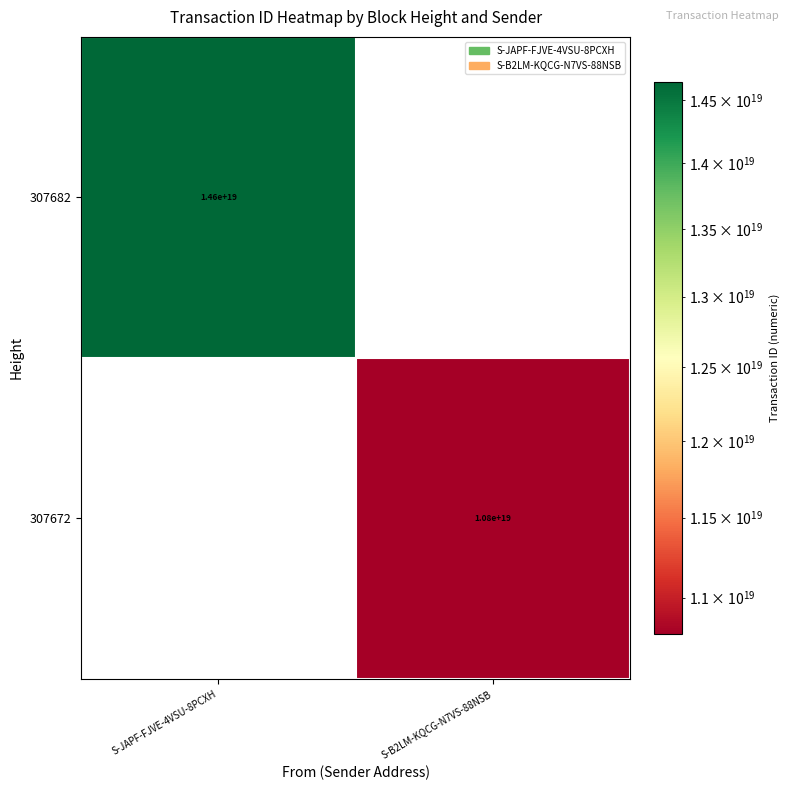

At which category is the sum across all series the highest?

S-JAPF-FJVE-4VSU-8PCXH